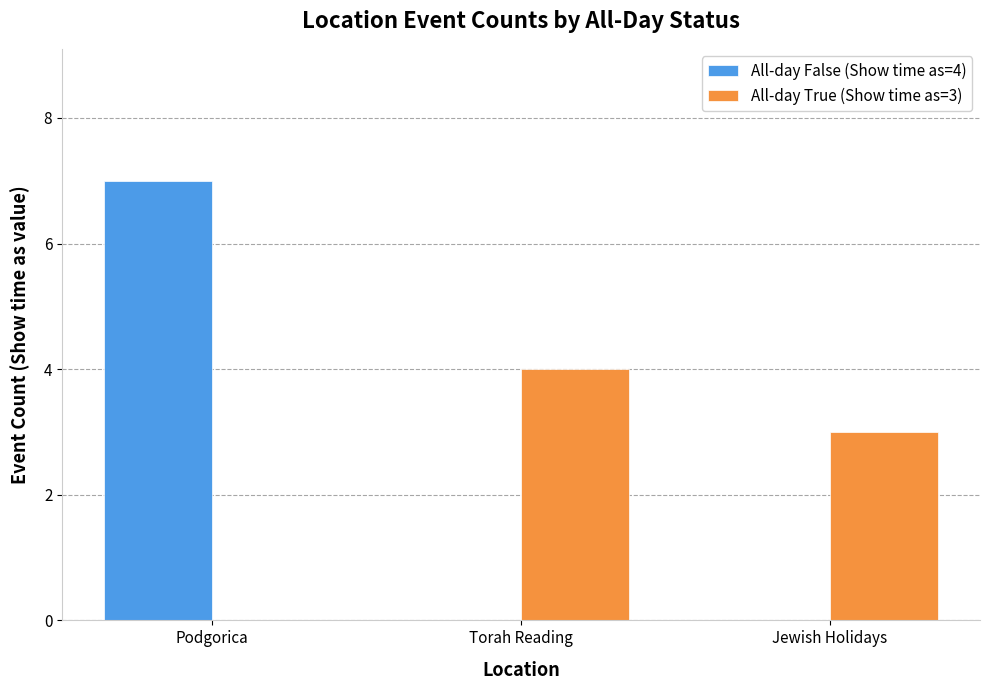

The value of All-day False (Show time as=4) at Torah Reading is 0. True or false?

True